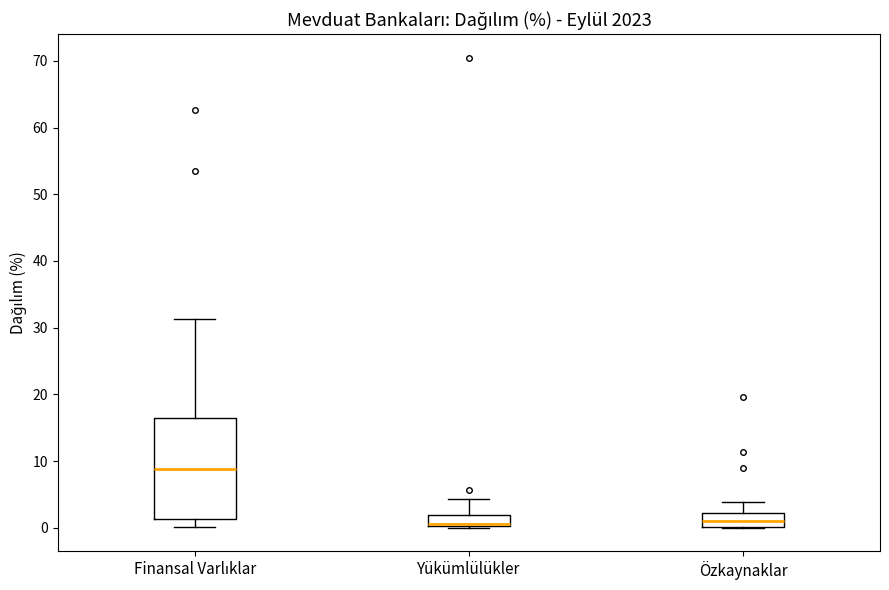

Where is the lower edge of the box for Yükümlülükler on the y-axis? The values are not printed on the chart, so give them approximately, as read against the axis.

0